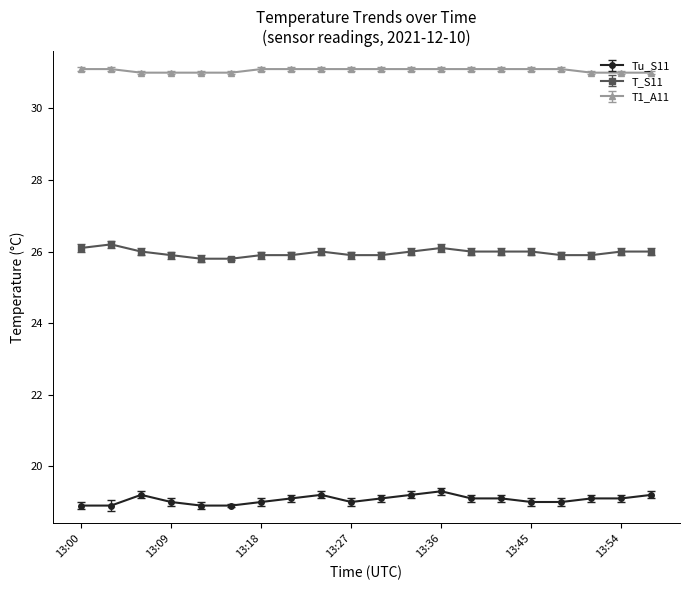

True or false: Tu_S11 and T1_A11 intersect in this chart.

False